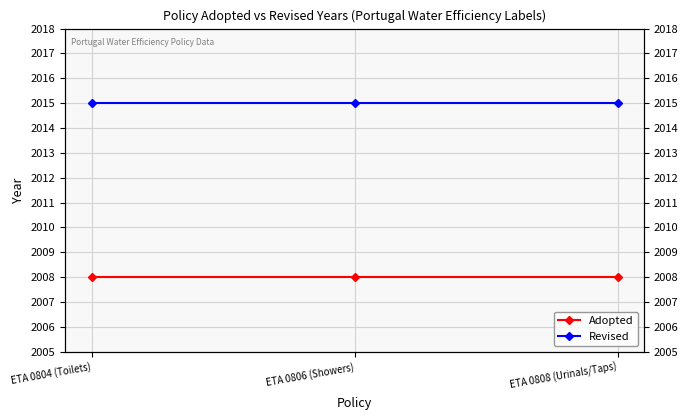

What is the maximum value shown in the chart?

2015